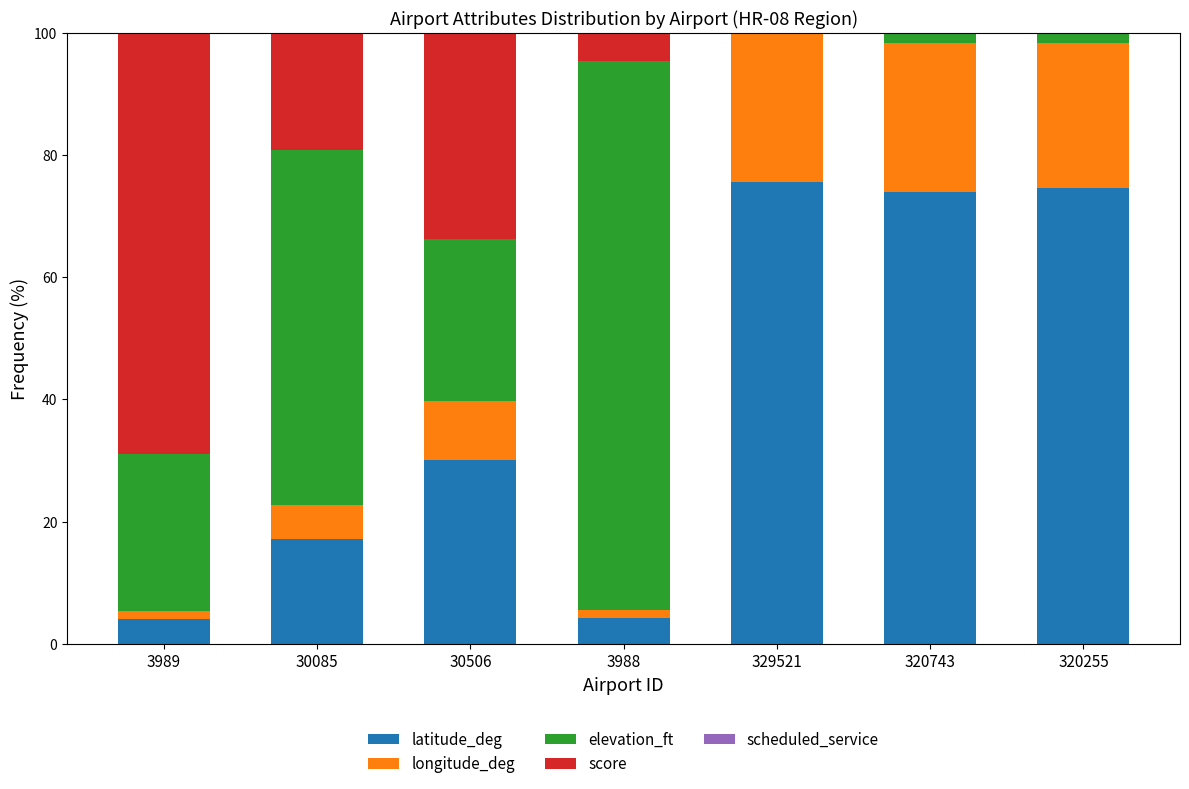

What is the sum of all latitude_deg values?

279.8